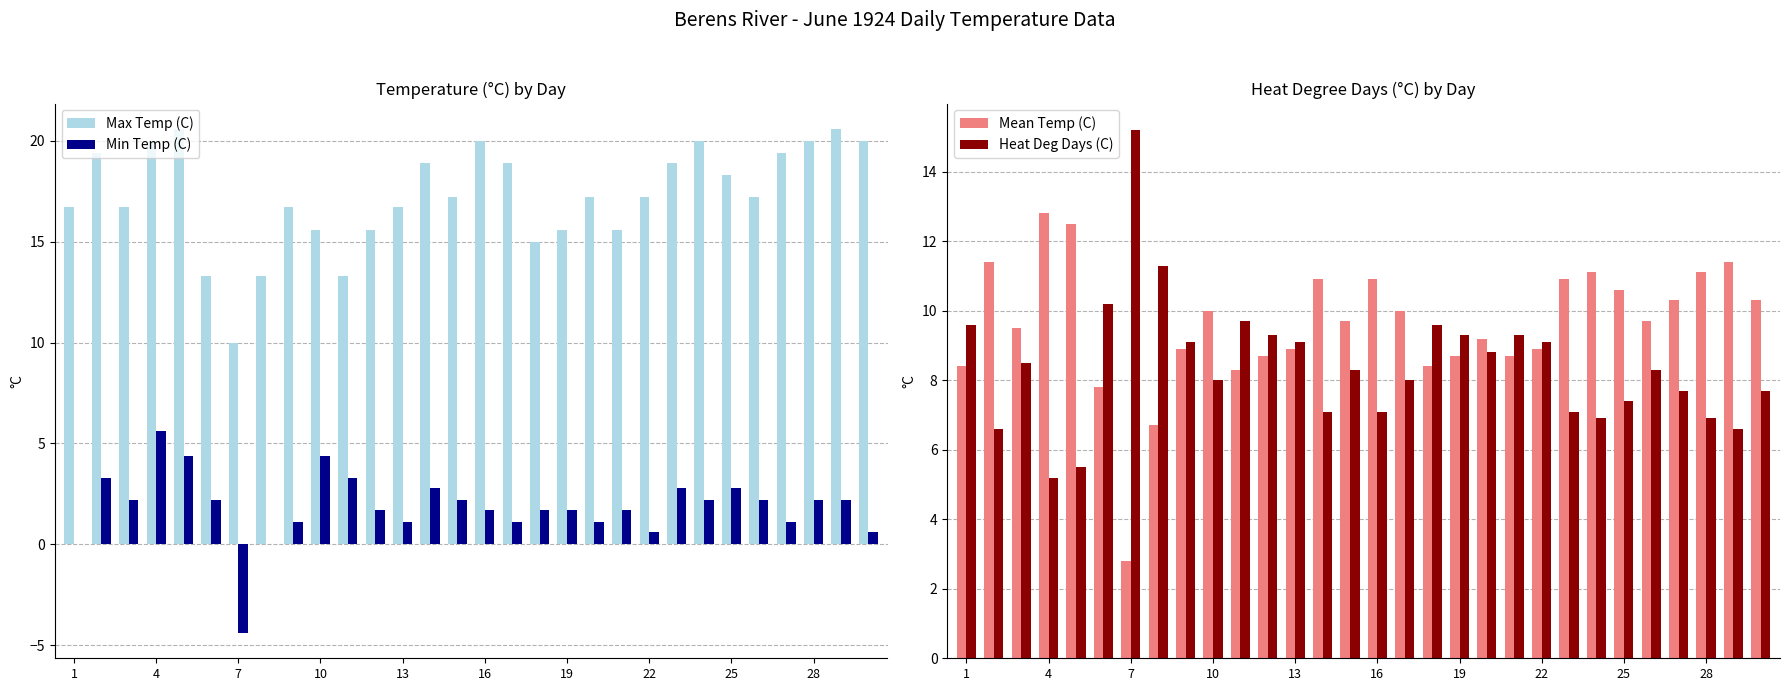

What is the highest value of the Max Temp (C) series?

20.6